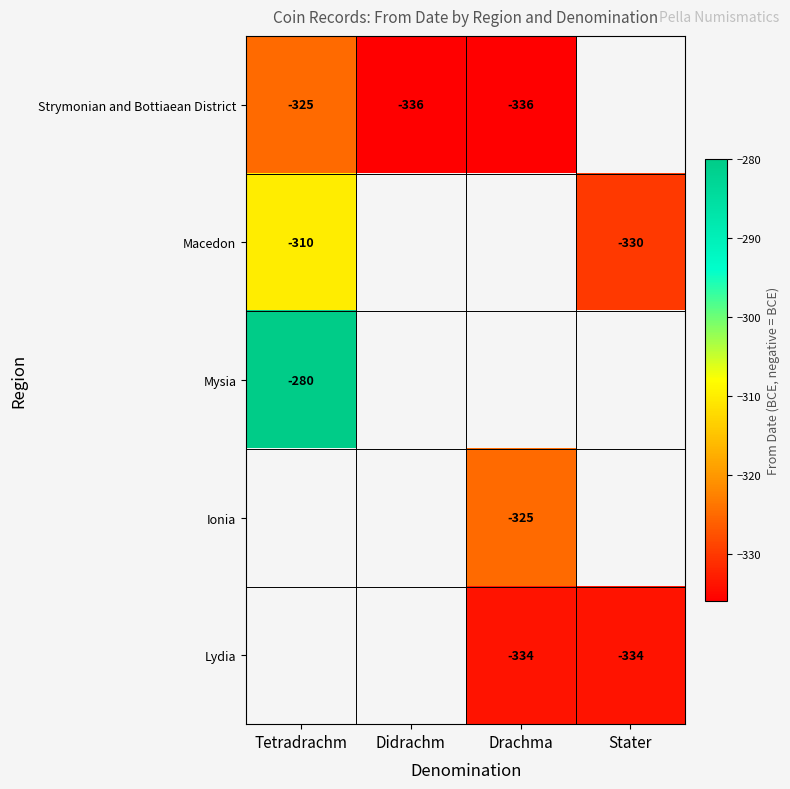

The Lydia series shows -334 at Drachma. True or false?

True